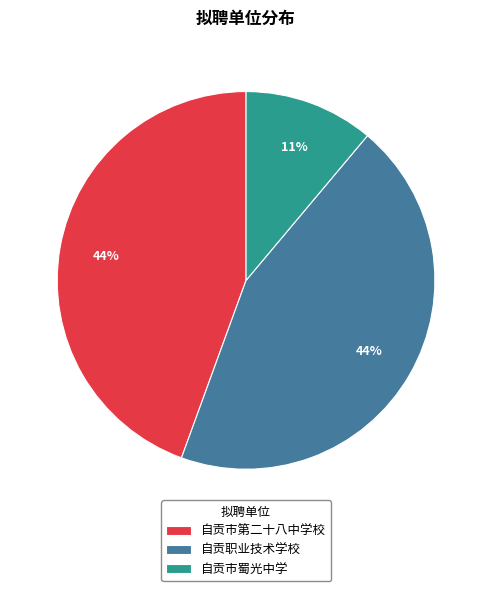

Which has a higher value, 自贡市蜀光中学 or 自贡职业技术学校?

自贡职业技术学校